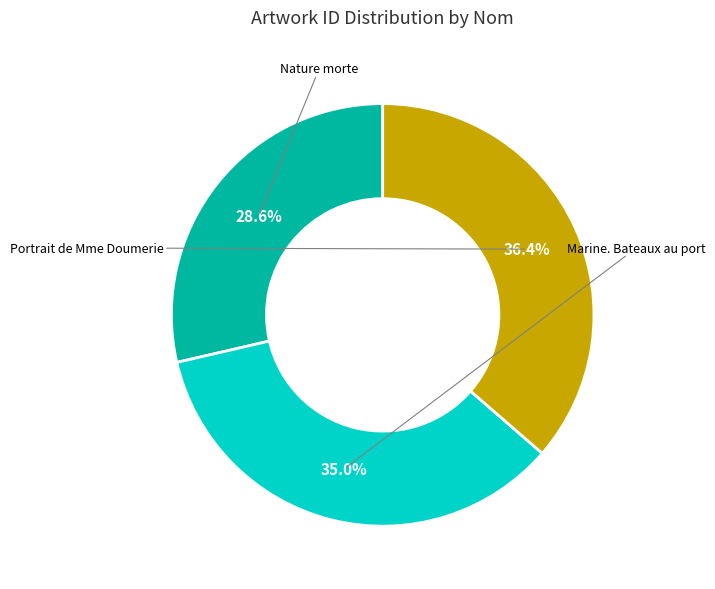

To the nearest percent, what is the difference between the largest and smallest slice percentages?

8%